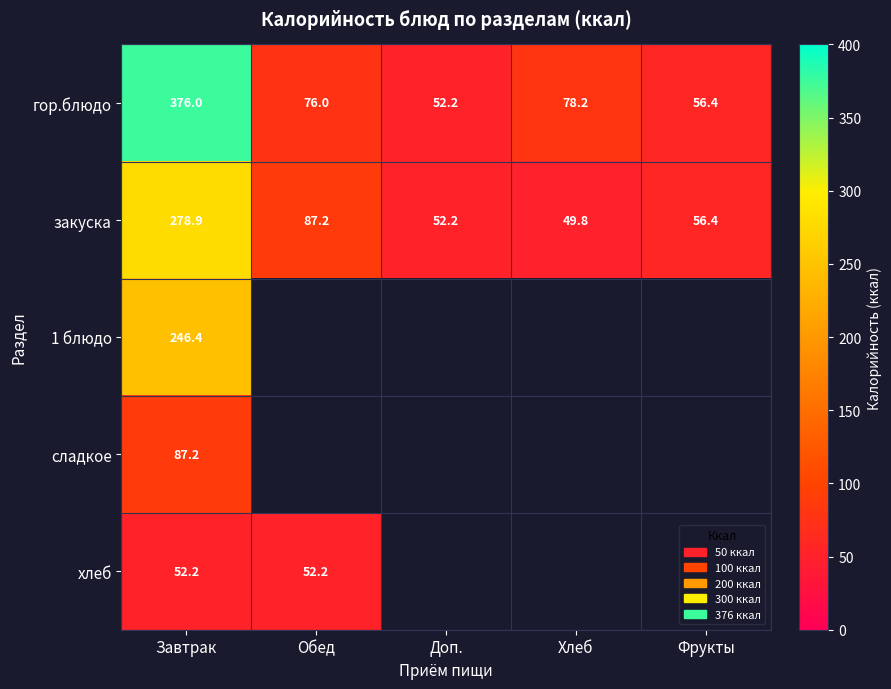

Rank the categories by гор.блюдо value from lowest to highest.

Доп., Фрукты, Обед, Хлеб, Завтрак